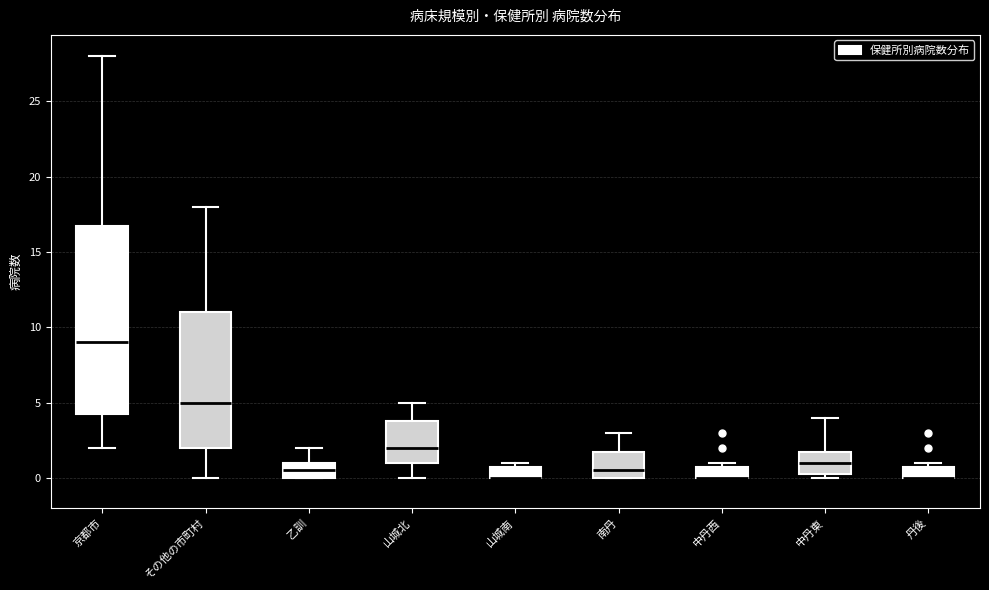

Comparing the boxes themselves (not the whiskers), which one is the tallest?

京都市